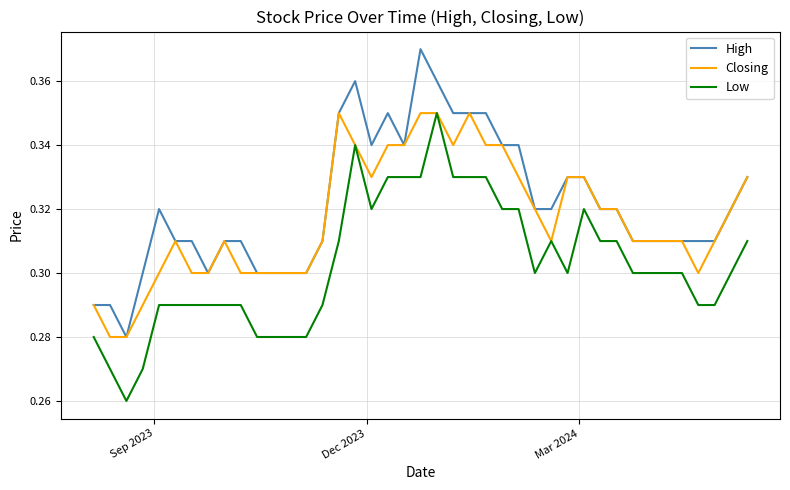

What is the sum of all Low values?

12.1